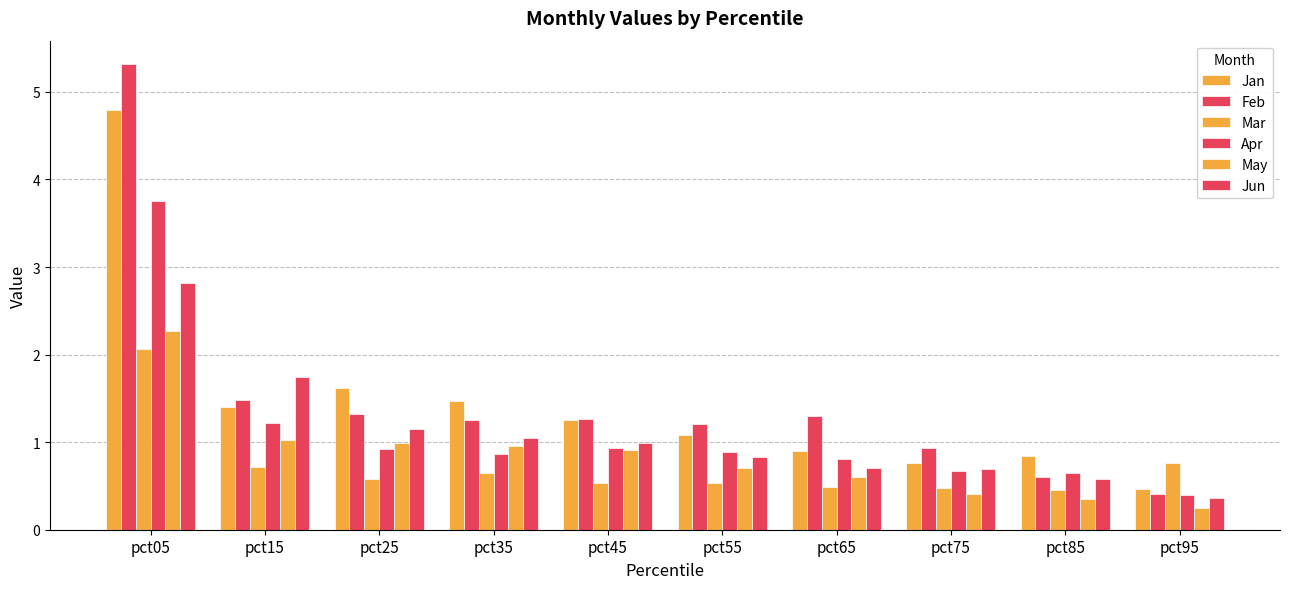

How many data points does each series have?

10